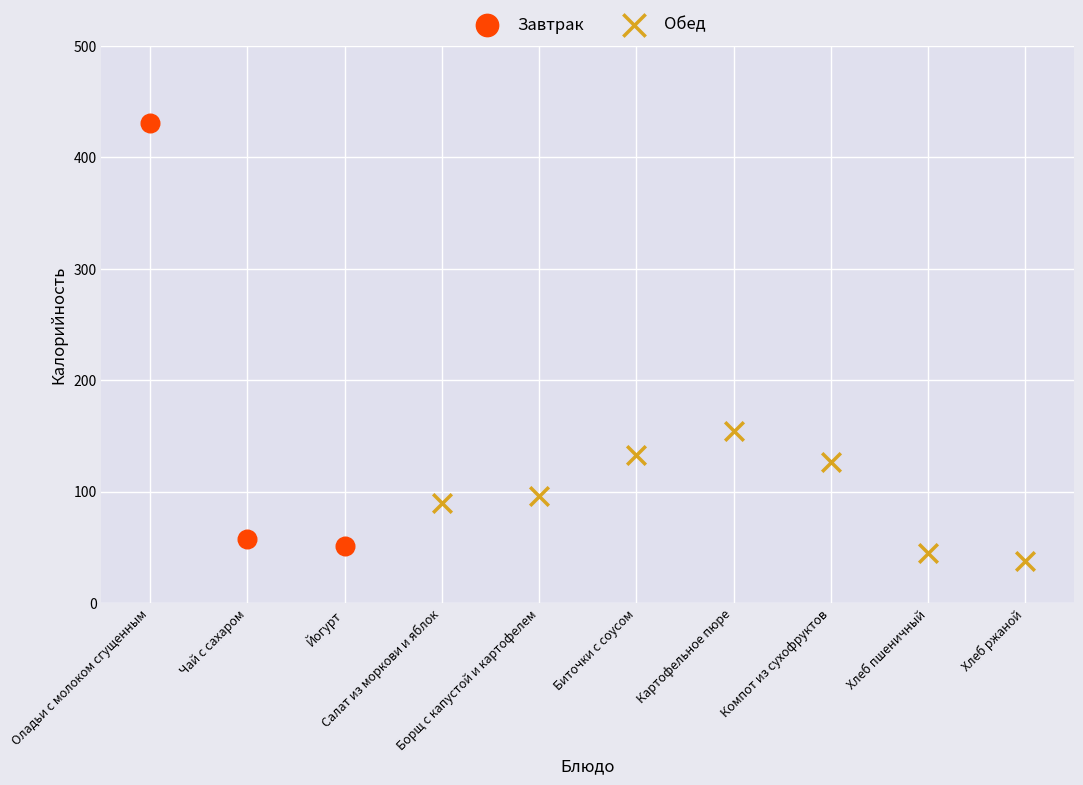

Which series reaches the minimum Y coordinate?

Обед